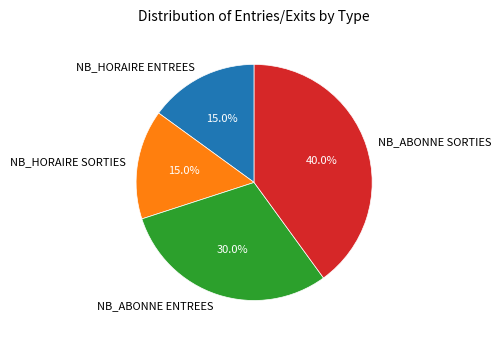

How many segments does this pie chart have?

4